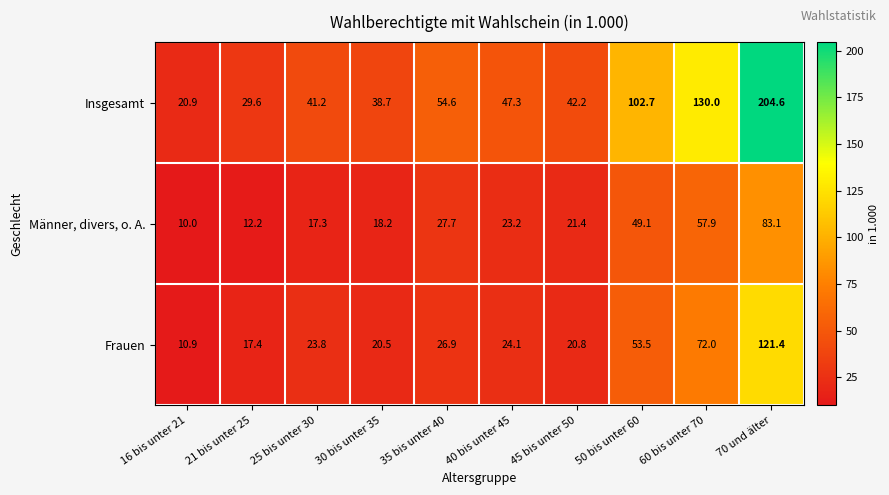

Is it true that Frauen equals 160.8 at 70 und älter?

False